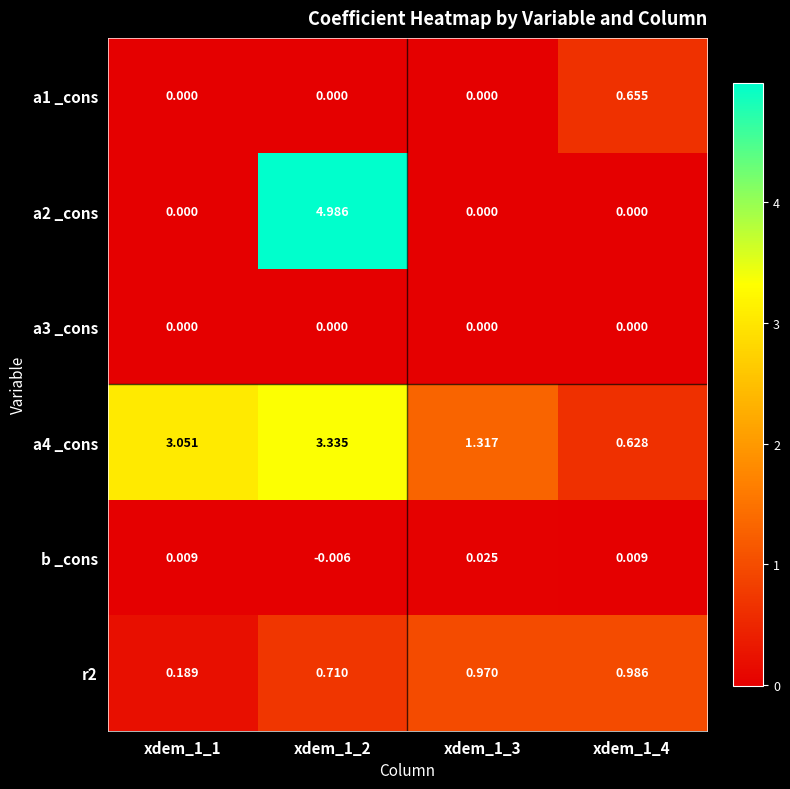

Is the value of b _cons at xdem_1_1 greater than the value of a2 _cons at xdem_1_3?

Yes